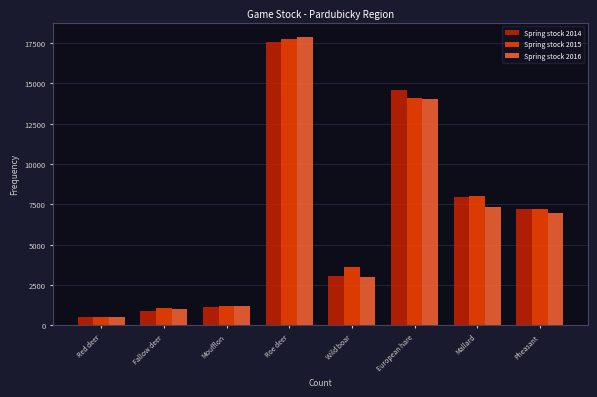

Reading left to right, extract all data points from this chart.

Spring stock 2014: Red deer=524	Fallow deer=894	Moufflon=1152	Roe deer=17598	Wild boar=3062	European hare=14566	Mallard=7955	Pheasant=7225
Spring stock 2015: Red deer=553	Fallow deer=1068	Moufflon=1184	Roe deer=17732	Wild boar=3609	European hare=14096	Mallard=8023	Pheasant=7187
Spring stock 2016: Red deer=547	Fallow deer=1046	Moufflon=1196	Roe deer=17865	Wild boar=3000	European hare=14044	Mallard=7334	Pheasant=6976